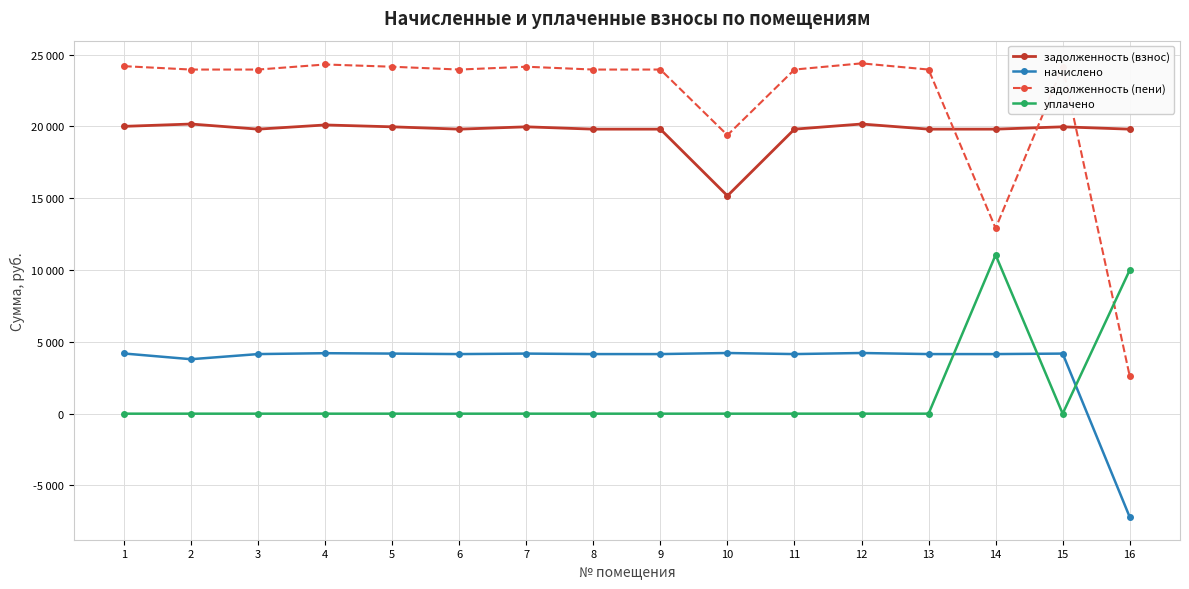

Which category has the lowest value in the уплачено series?

1